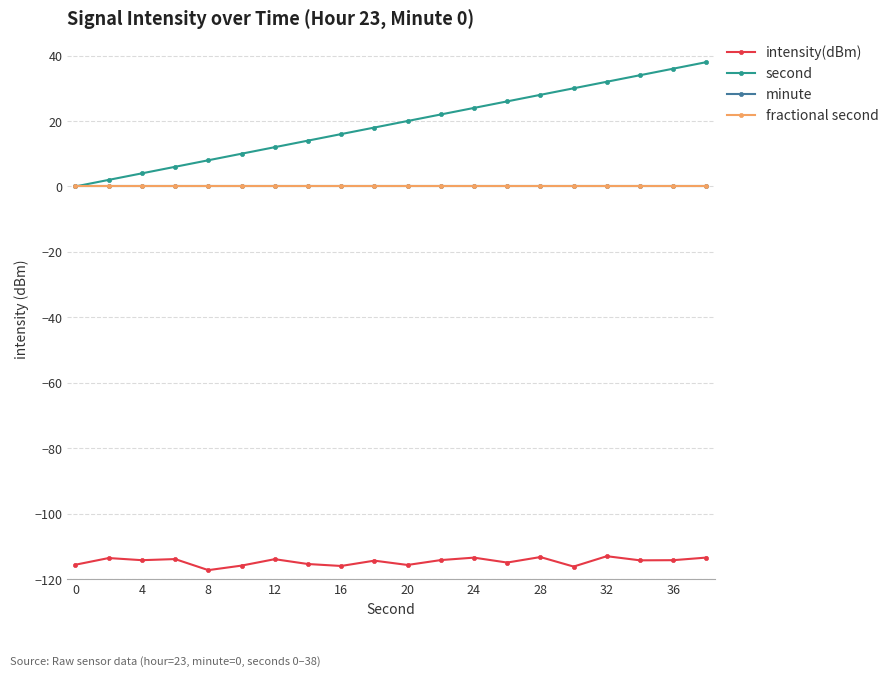

List the series in order of their peak value, lowest first.

intensity(dBm), minute, fractional second, second